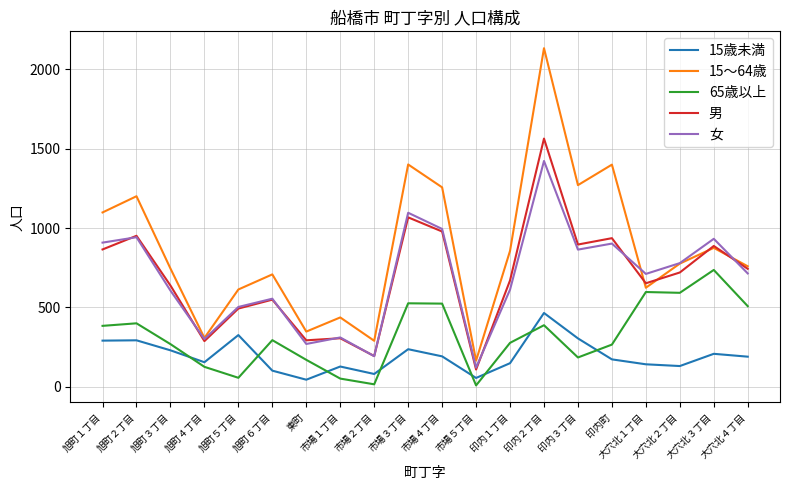

Which series has the largest range (max minus min)?

15～64歳